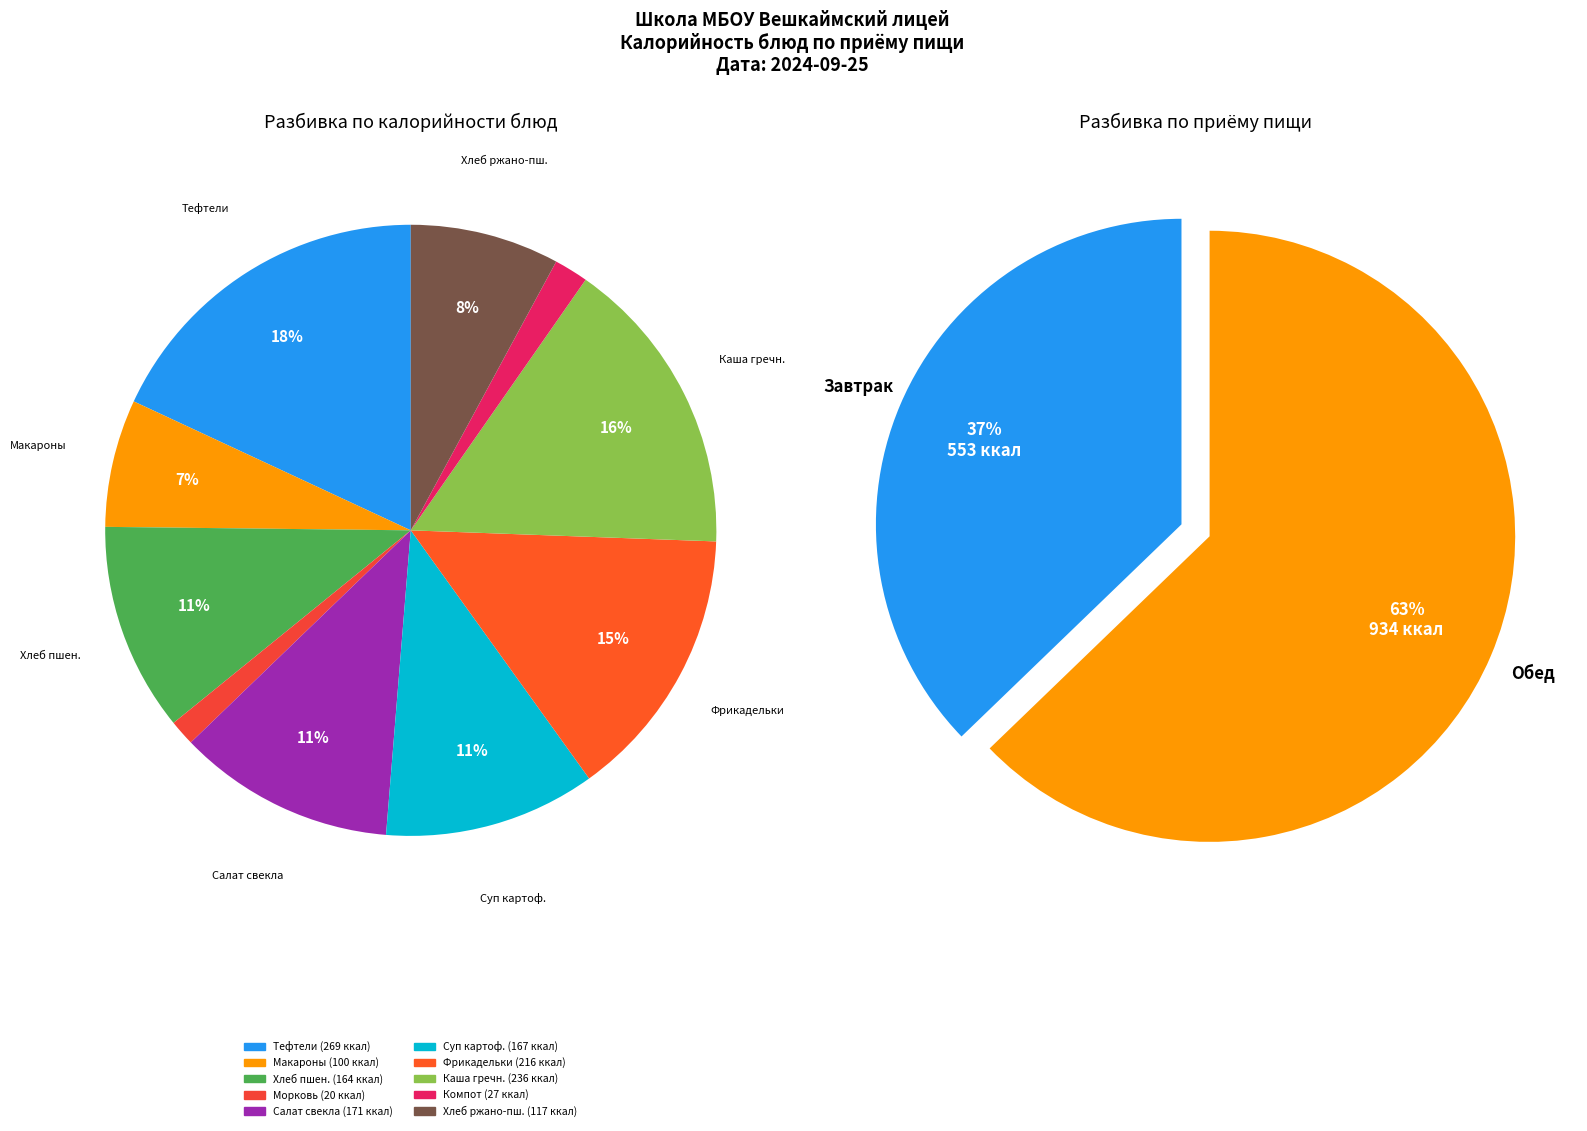

Count the number of slices in the pie.

10